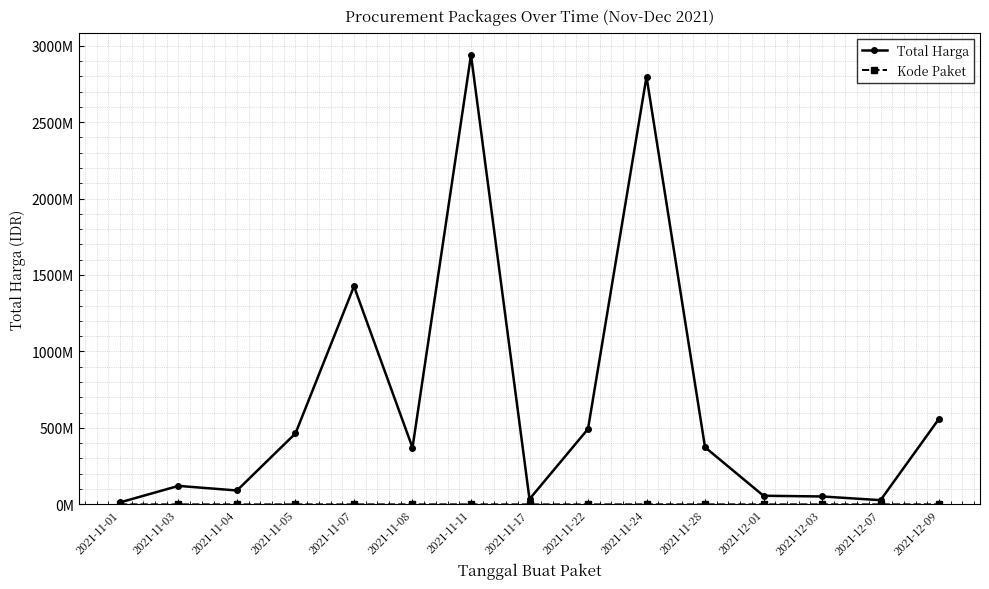

What is the label of the 14th point from the right?

2021-11-03